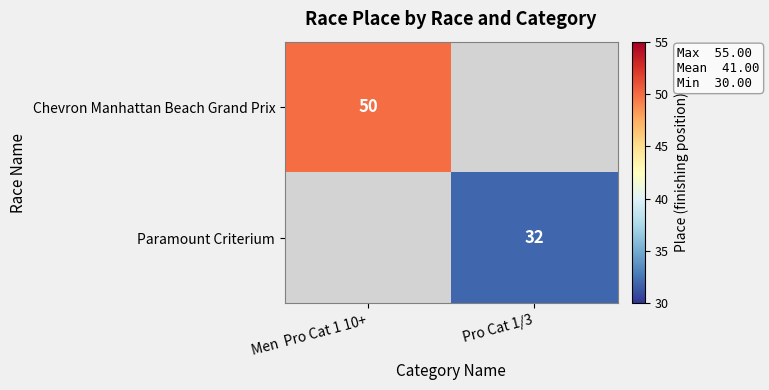

What is the greatest value displayed?

50.0